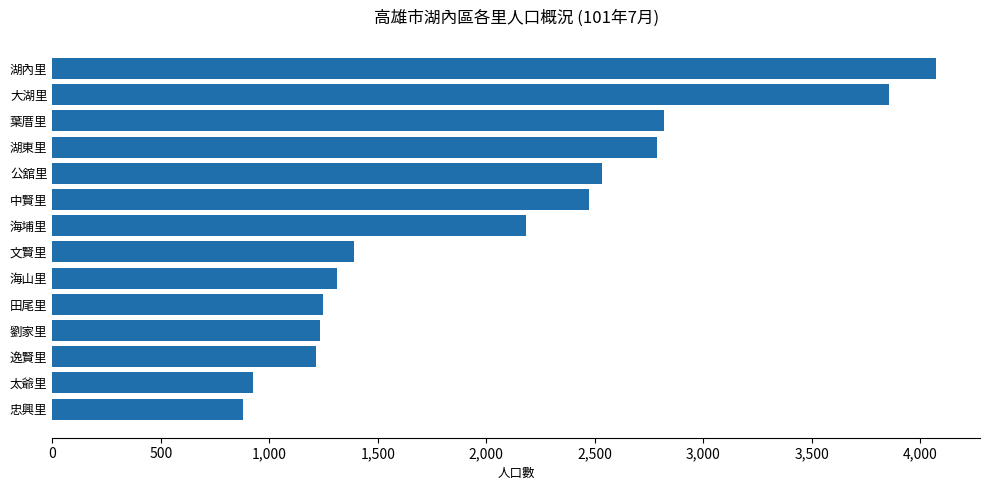

What is the change in value from 文賢里 to 大湖里?

+2462